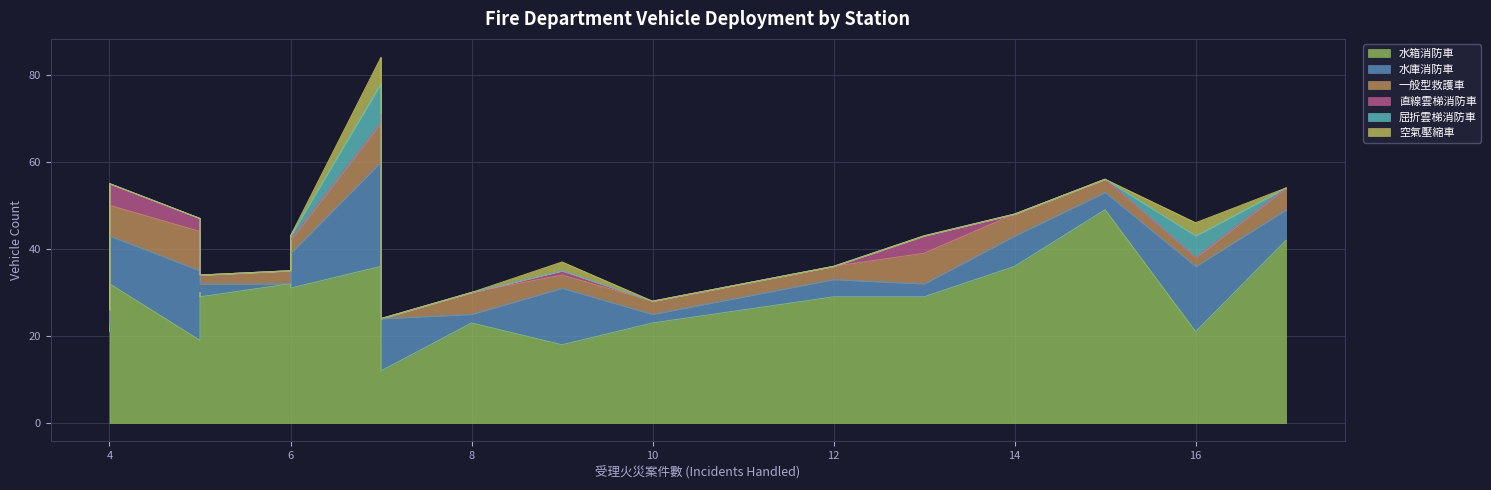

Which series has the largest range (max minus min)?

水箱消防車